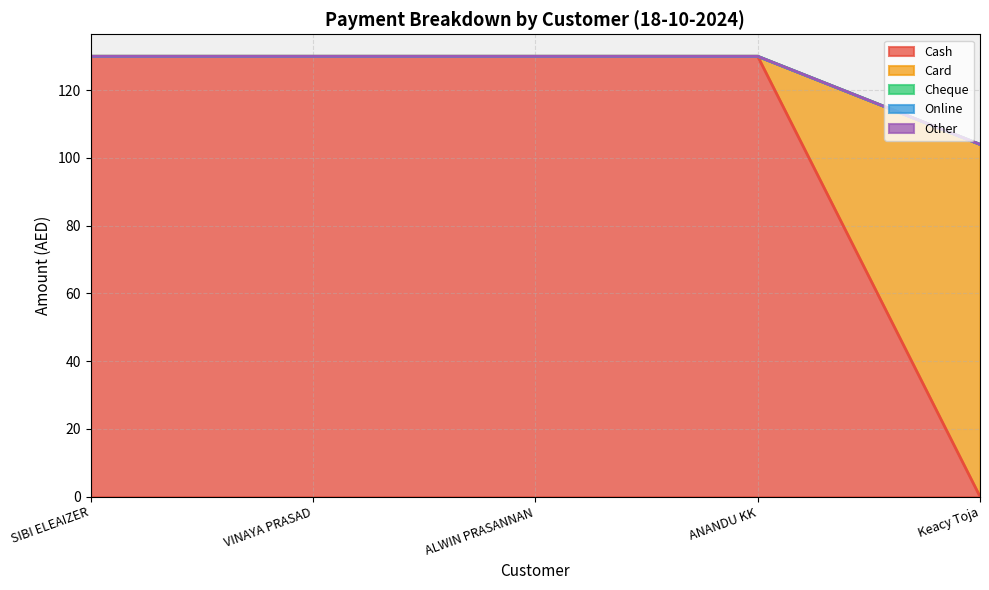

Reading left to right, what are all the values shown in this chart?

Cash: 130	130	130	130	0
Card: 0	0	0	0	104
Cheque: 0	0	0	0	0
Online: 0	0	0	0	0
Other: 0	0	0	0	0